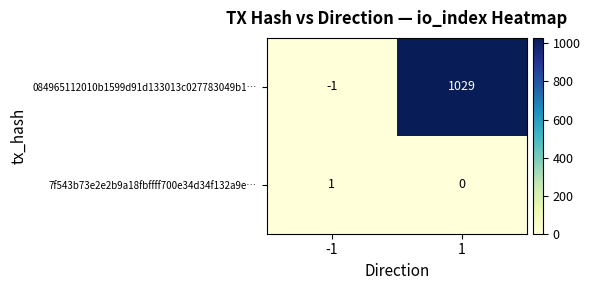

Which label corresponds to the smallest value in the chart?

-1